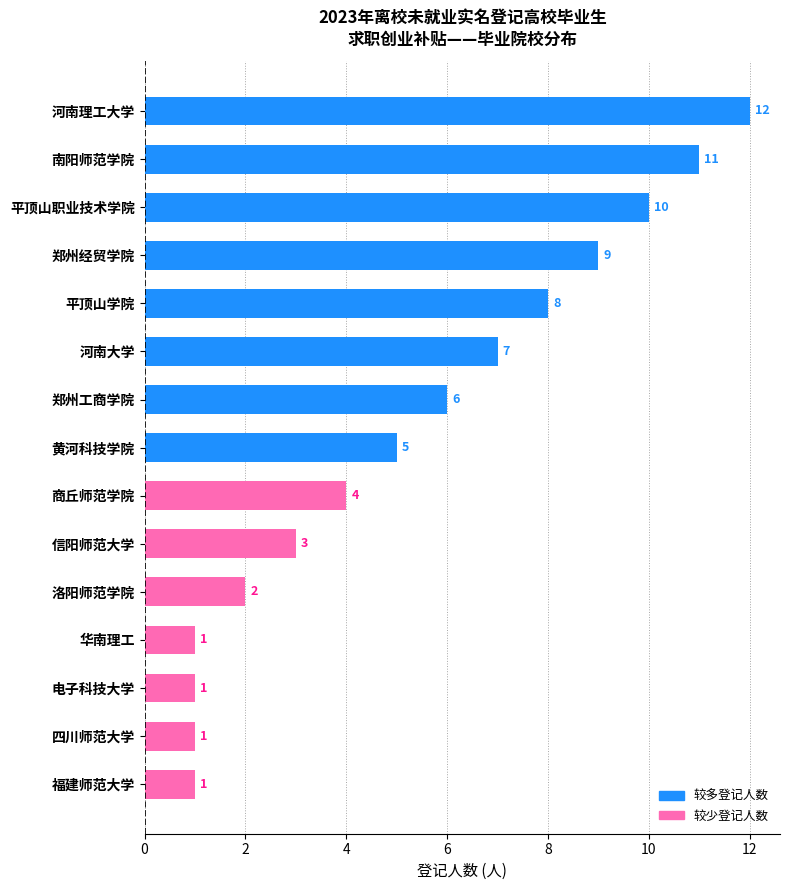

True or false: the data shows 0 at 电子科技大学.

False